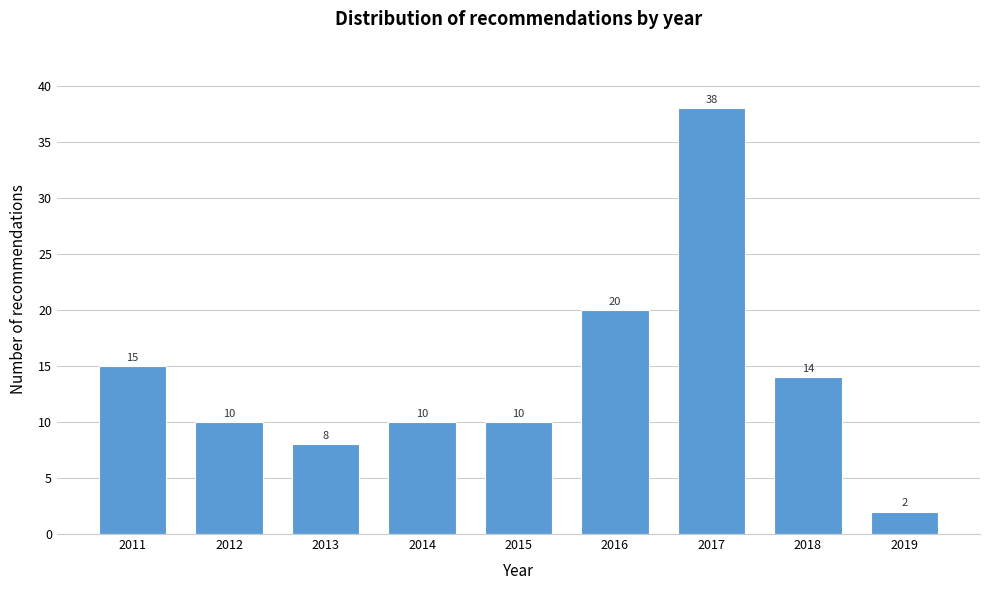

Reading left to right, transcribe all the data shown in this chart.

2011=15	2012=10	2013=8	2014=10	2015=10	2016=20	2017=38	2018=14	2019=2